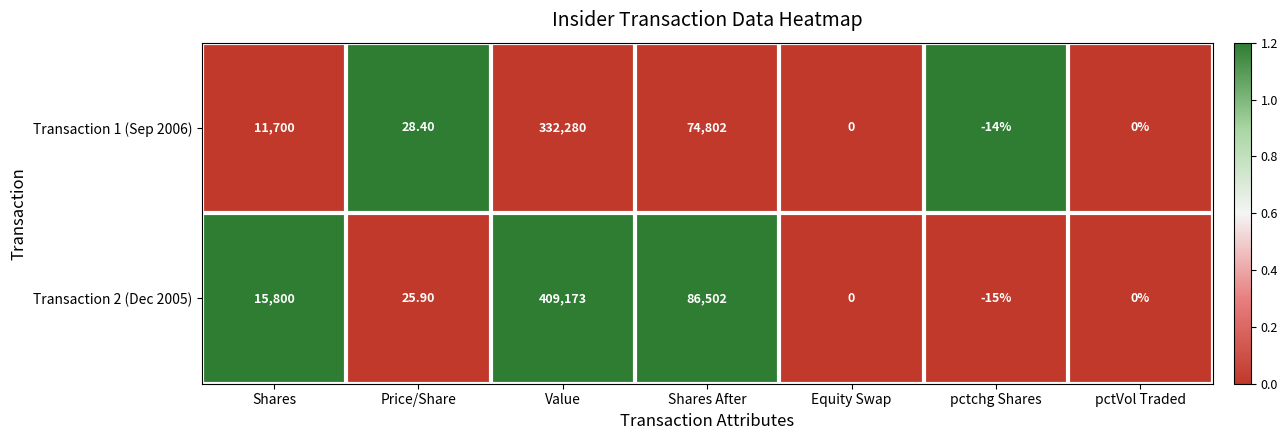

What is the total value across all series at Value?

741453.0